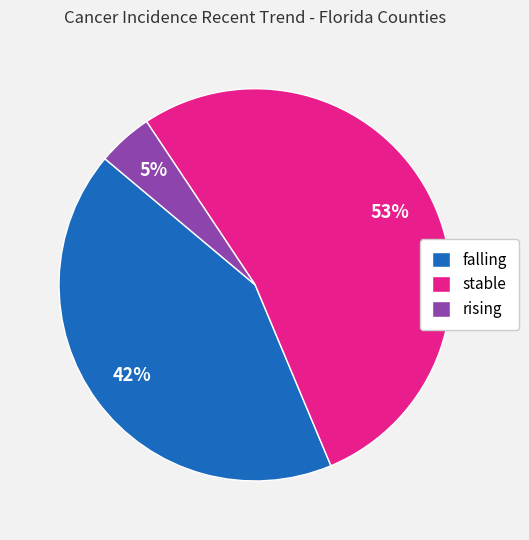

Do stable and rising together represent more than half of the pie?

Yes